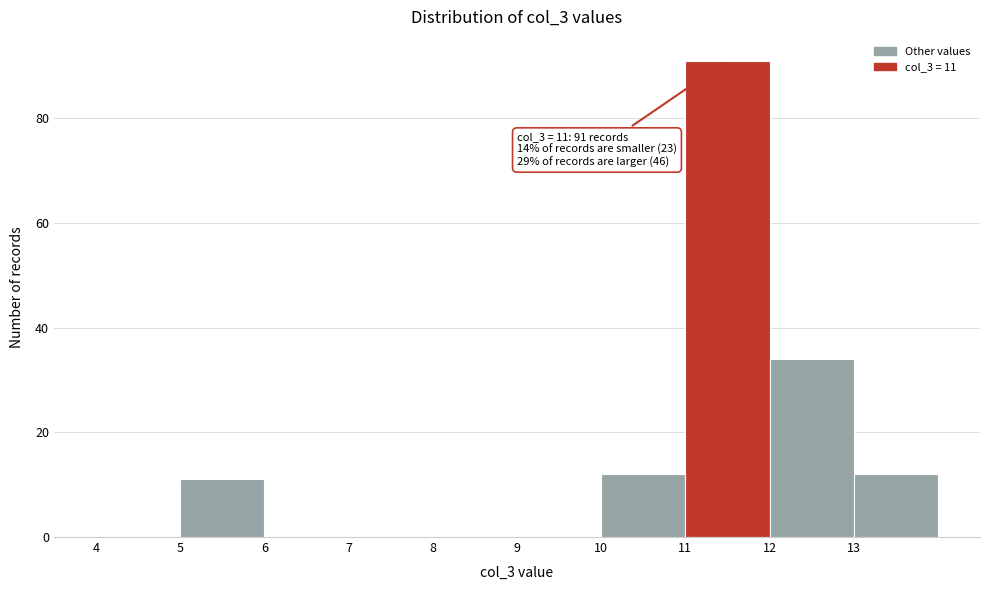

Which range on the x-axis has the tallest bar?

11 to 12